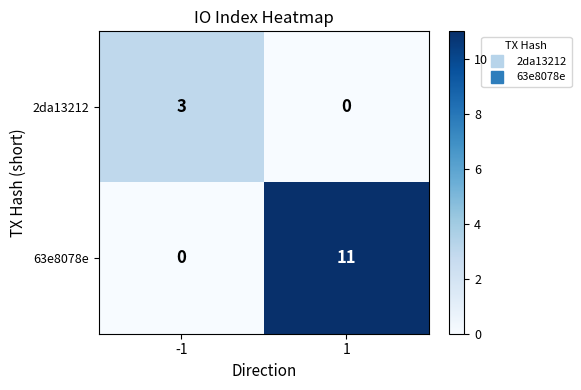

The 2da13212 series shows 0 at 1. True or false?

True